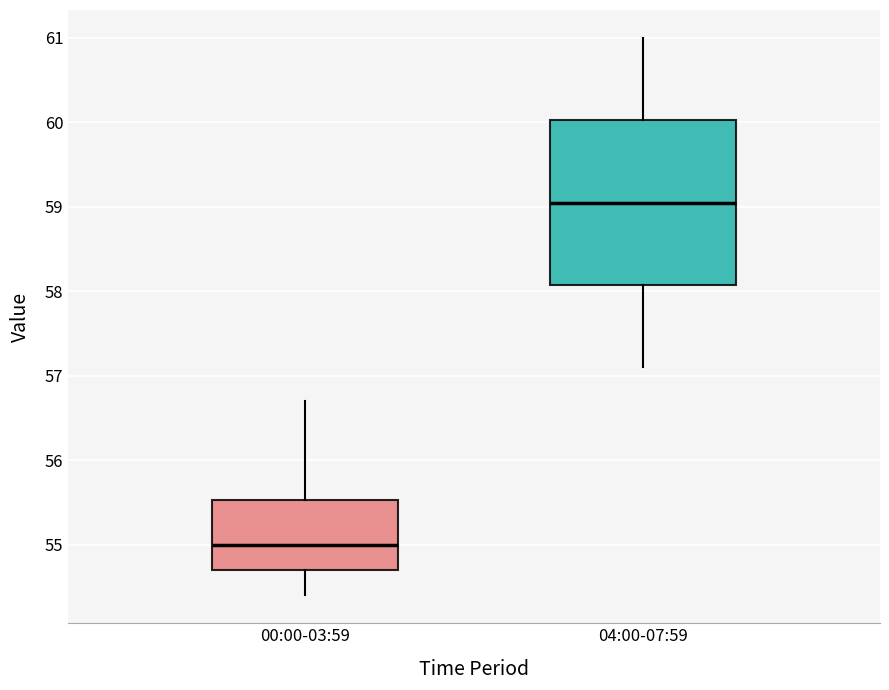

Which box is the tallest, from its lower edge to its upper edge?

04:00-07:59